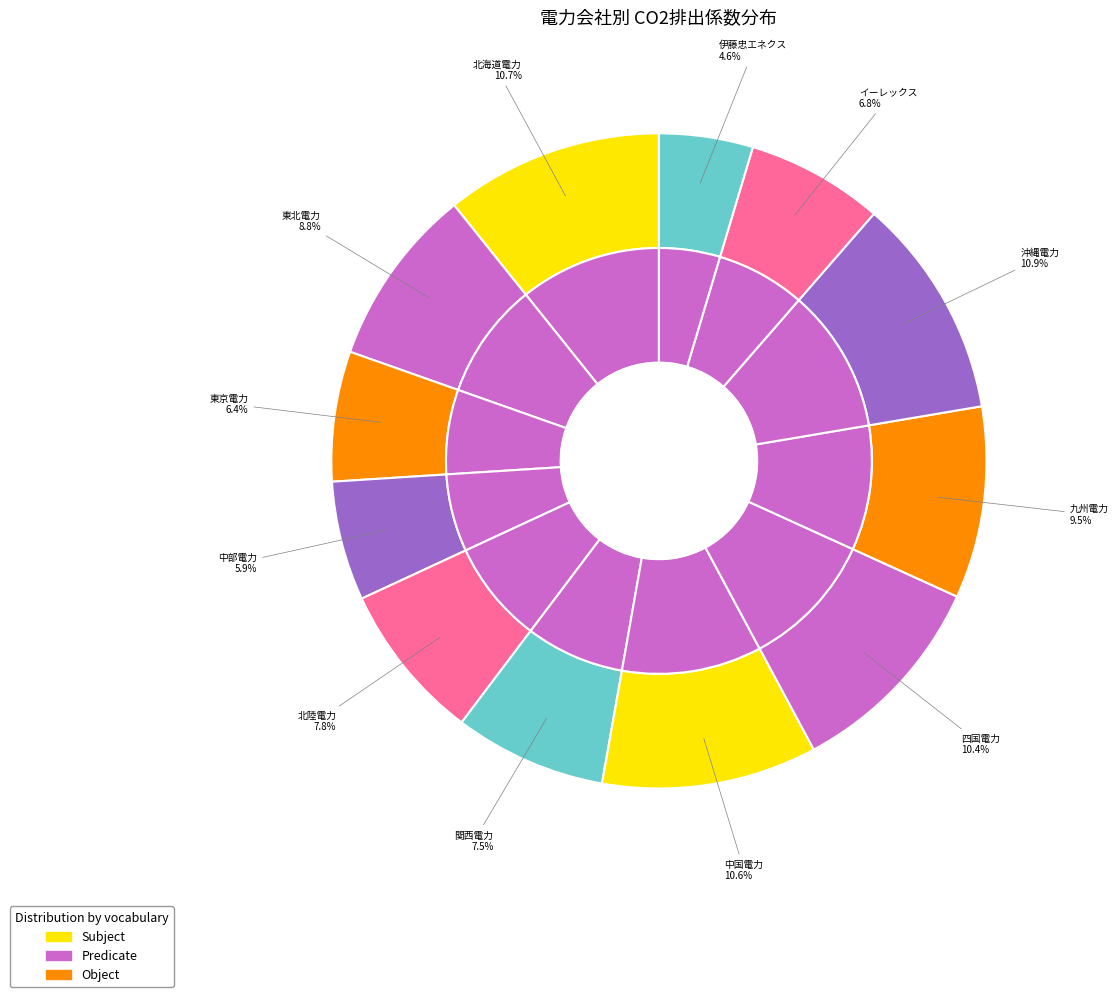

Rank the categories by value from lowest to highest.

伊藤忠エネクス(株), 中部電力(株), 東京電力(株), イーレックス(株), 関西電力(株), 北陸電力(株), 東北電力(株), 九州電力(株), 四国電力(株), 中国電力(株), 北海道電力(株), 沖縄電力(株)